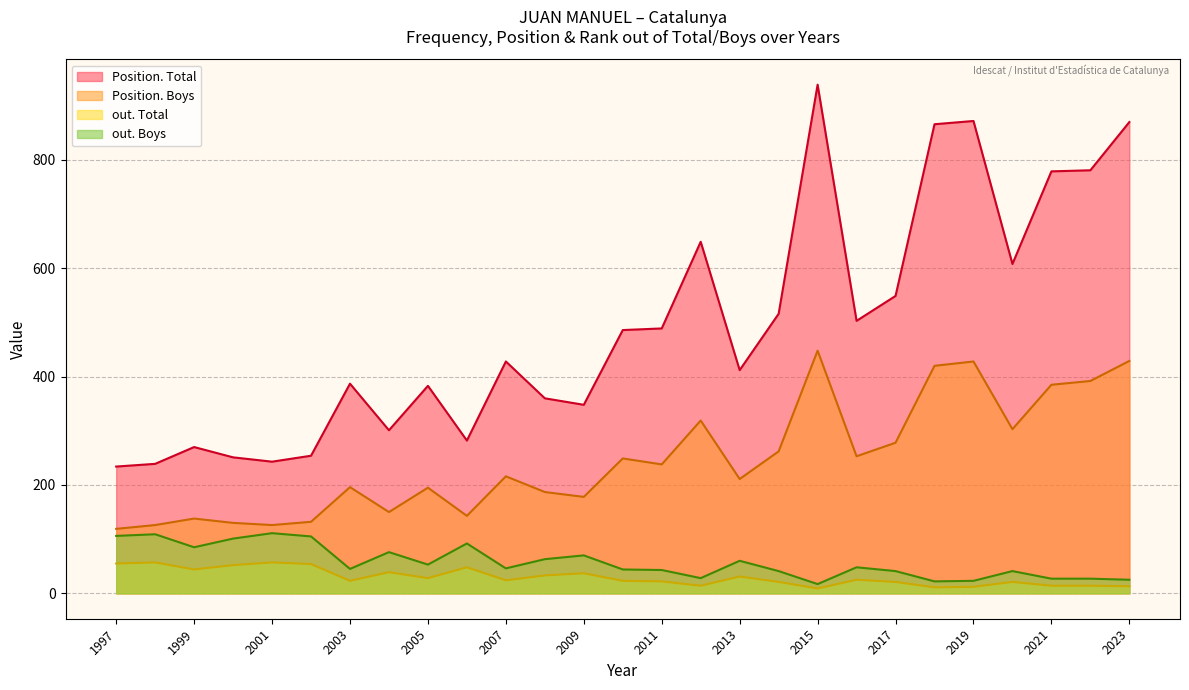

True or false: Position. Total and Position. Boys cross at least once.

False